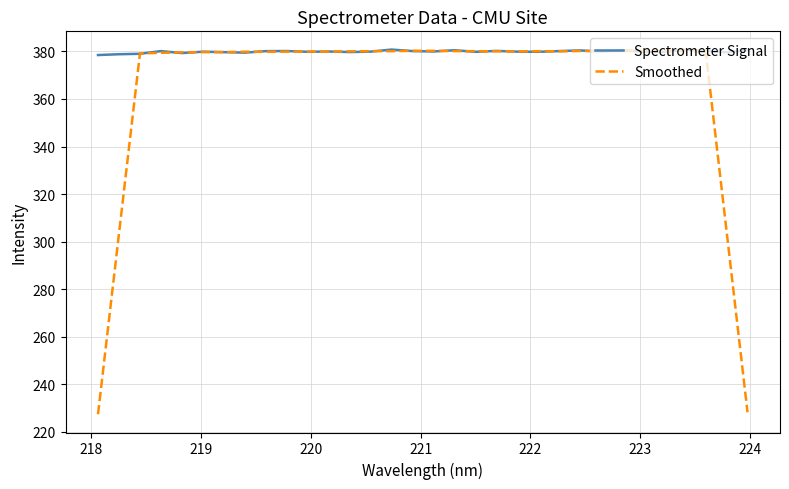

How many lines are shown in the chart?

2